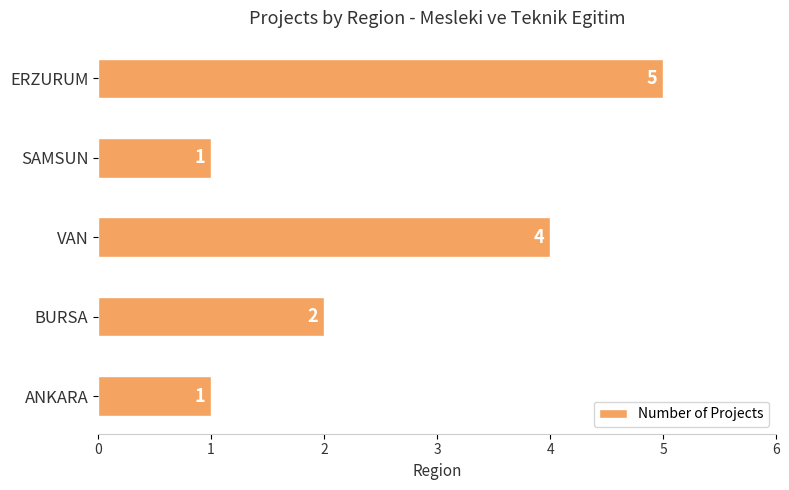

What is the minimum value shown in the chart?

1